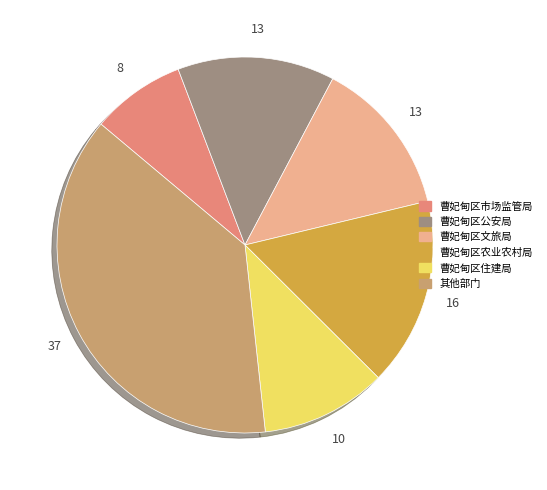

Does any single category account for the majority?

No